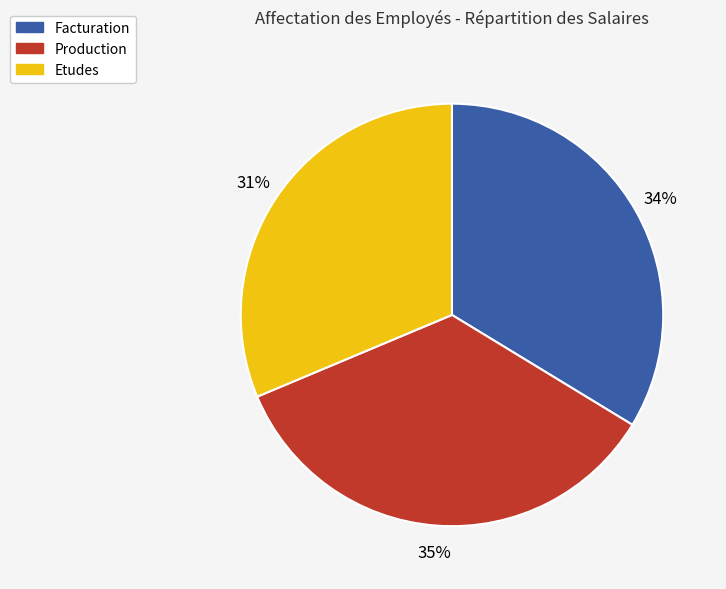

To the nearest percent, what is the difference between the largest and smallest slice percentages?

4%